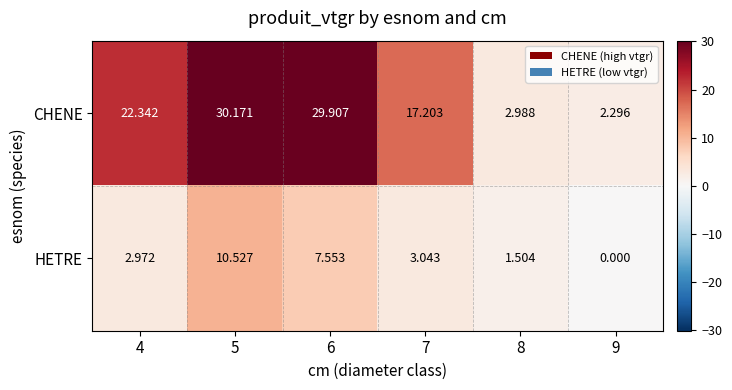

At 7, list the series in order from smallest to largest.

HETRE, CHENE